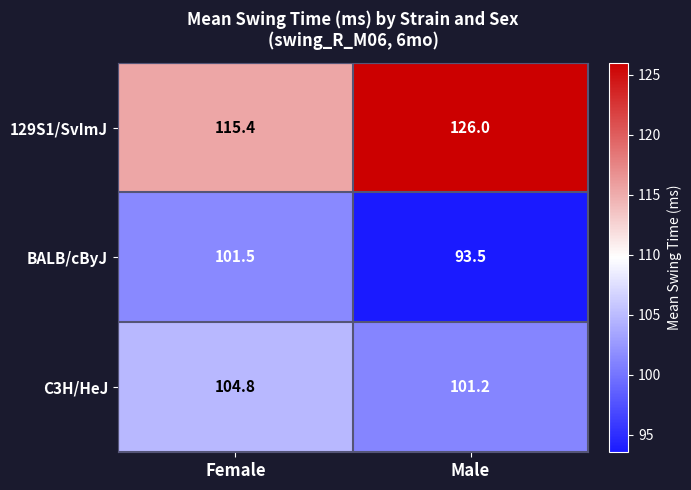

Rank the series by their average value, from lowest to highest.

BALB/cByJ, C3H/HeJ, 129S1/SvImJ